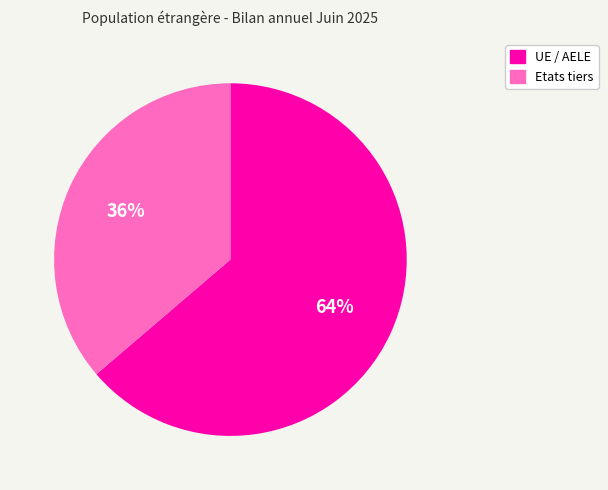

Does UE / AELE account for over 50% of the chart?

Yes